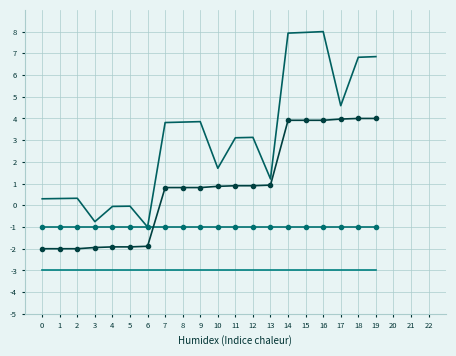

What is the difference between the highest and lowest values at 1?

3.3